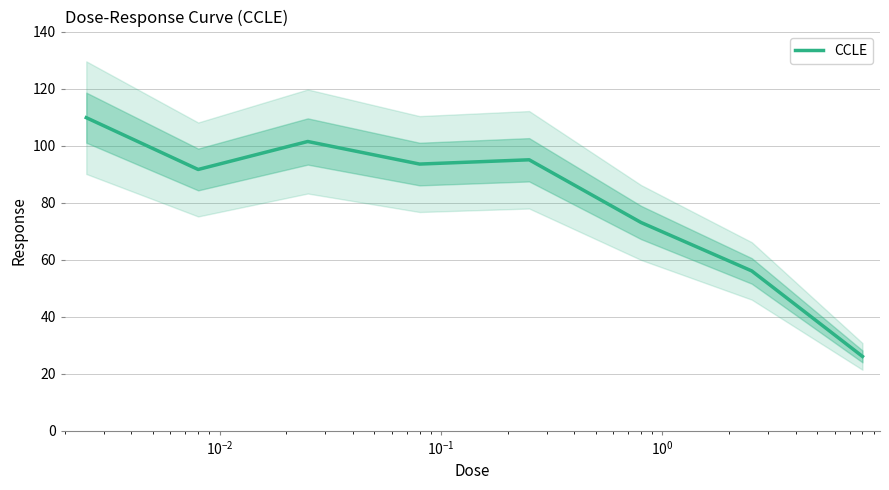

Is it true that the value at $\mathdefault{10^{-2}}$ is 175.3?

False